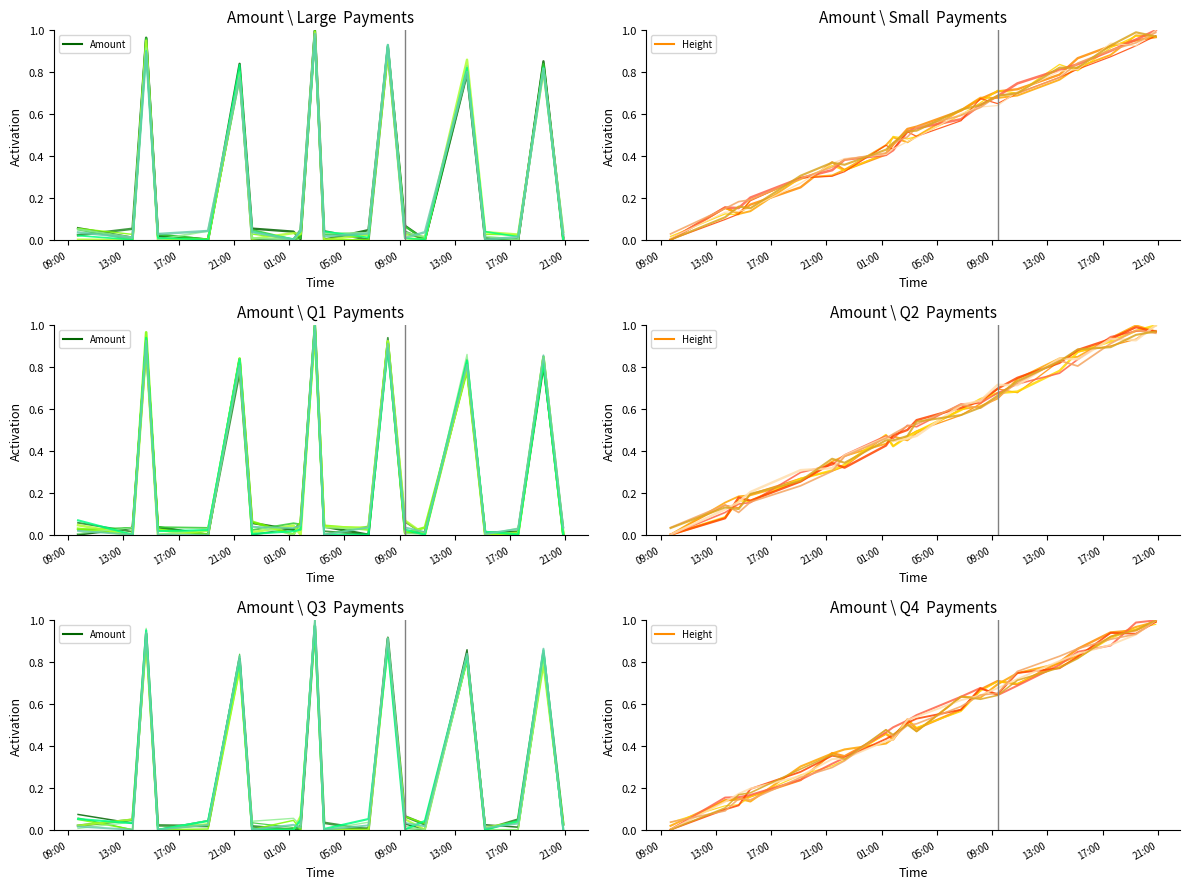

What is the approximate value of Height at 2024-04-17 06:45?

0.6